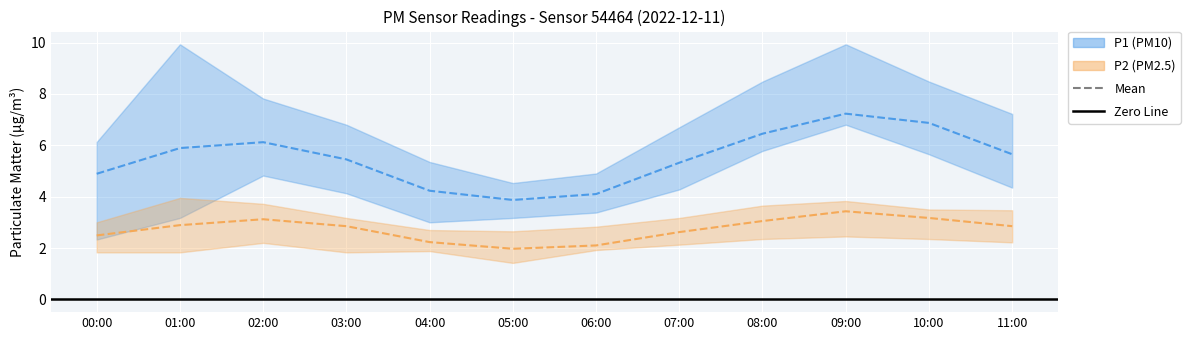

True or false: P1_lower has a value of 7.9 at 02:00.

False